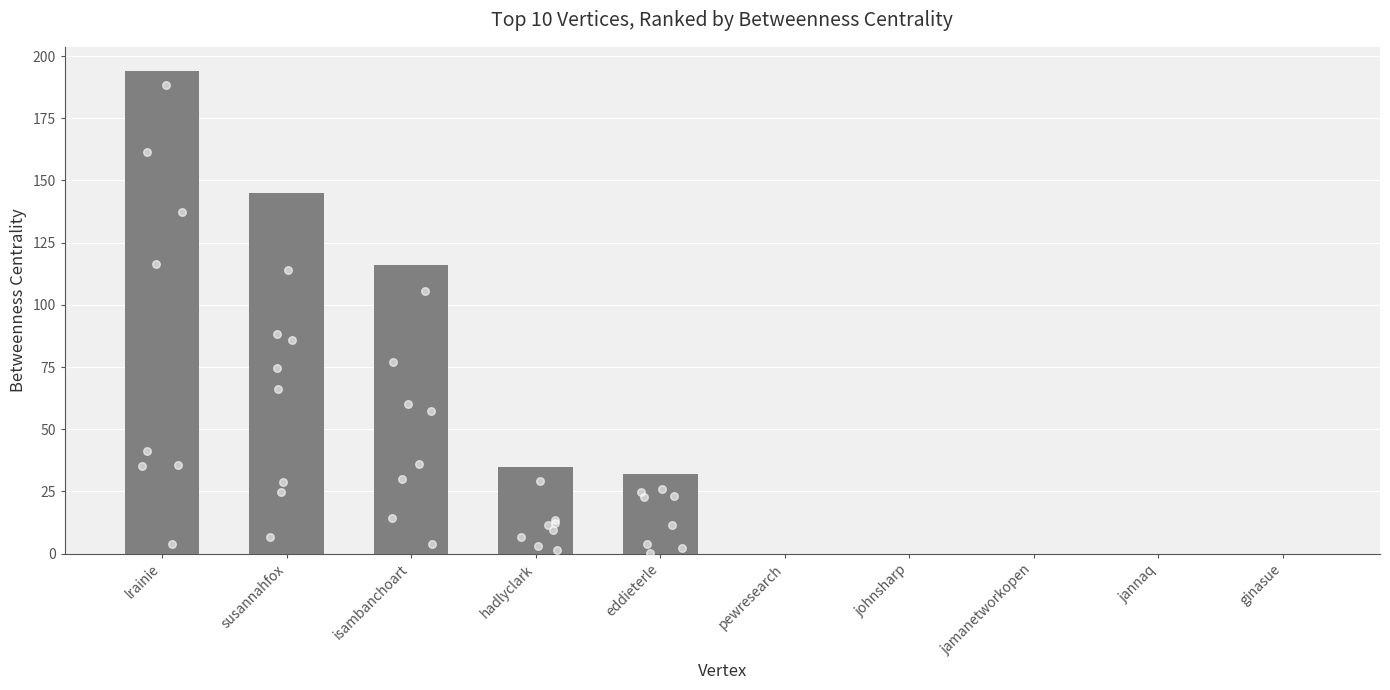

Which has a higher value, jamanetworkopen or isambanchoart?

isambanchoart